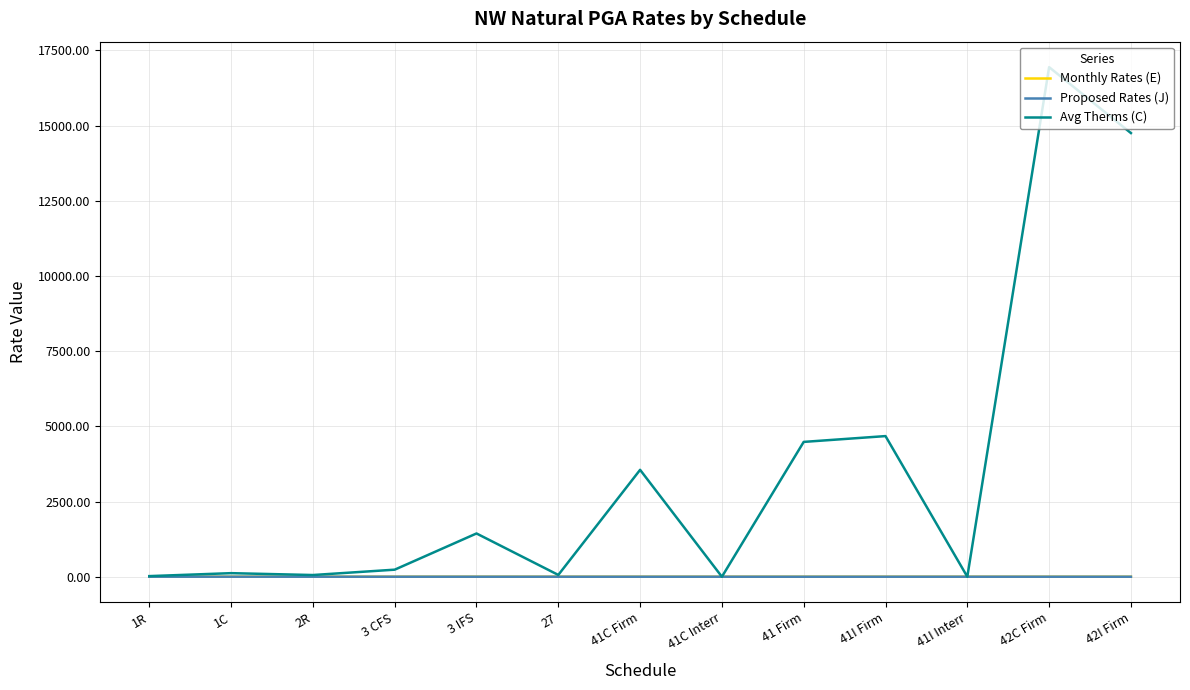

Does the chart have visible grid lines?

Yes